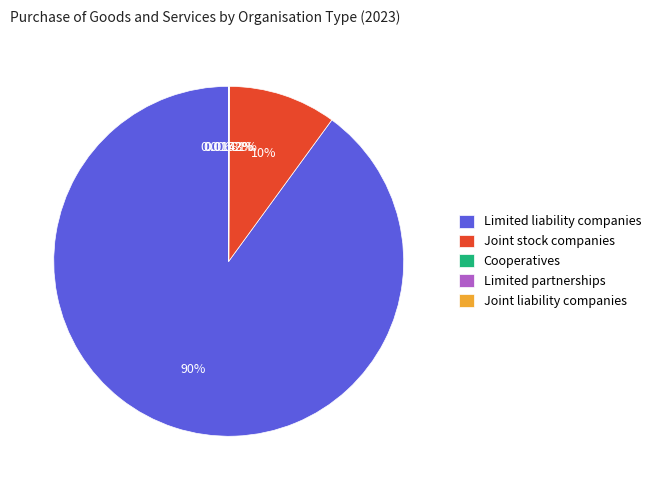

Which slice is the largest?

Limited liability companies